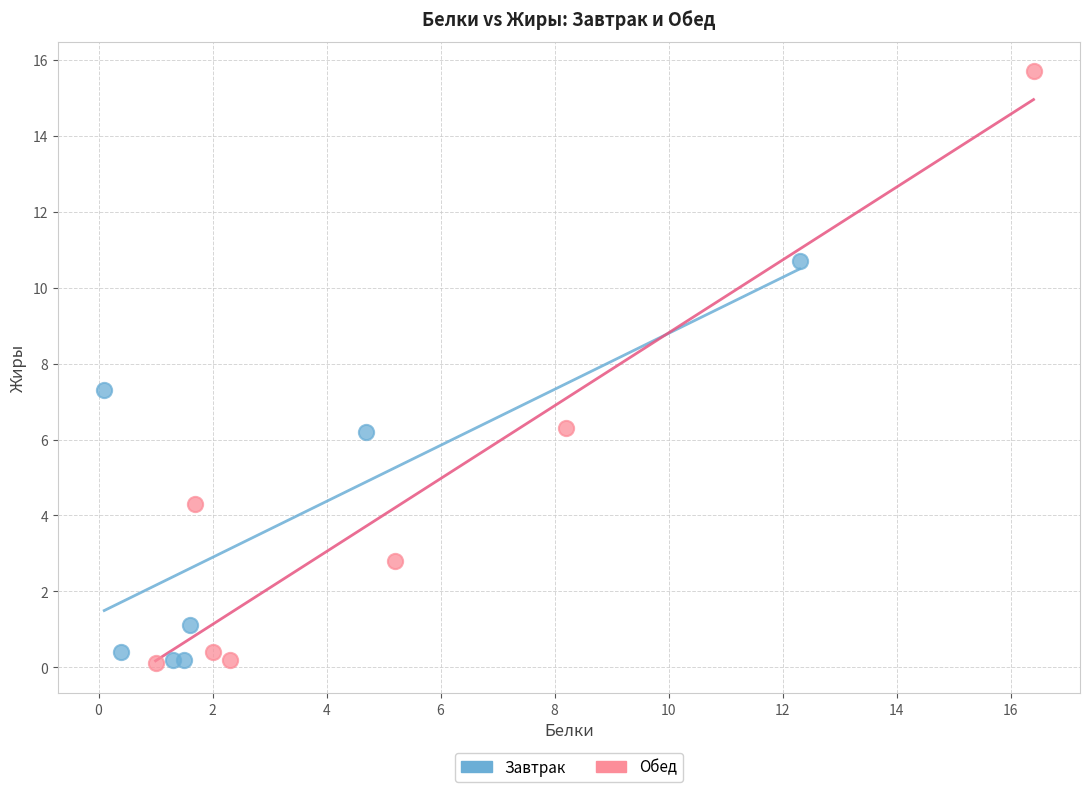

Which series reaches the maximum Y coordinate?

Обед